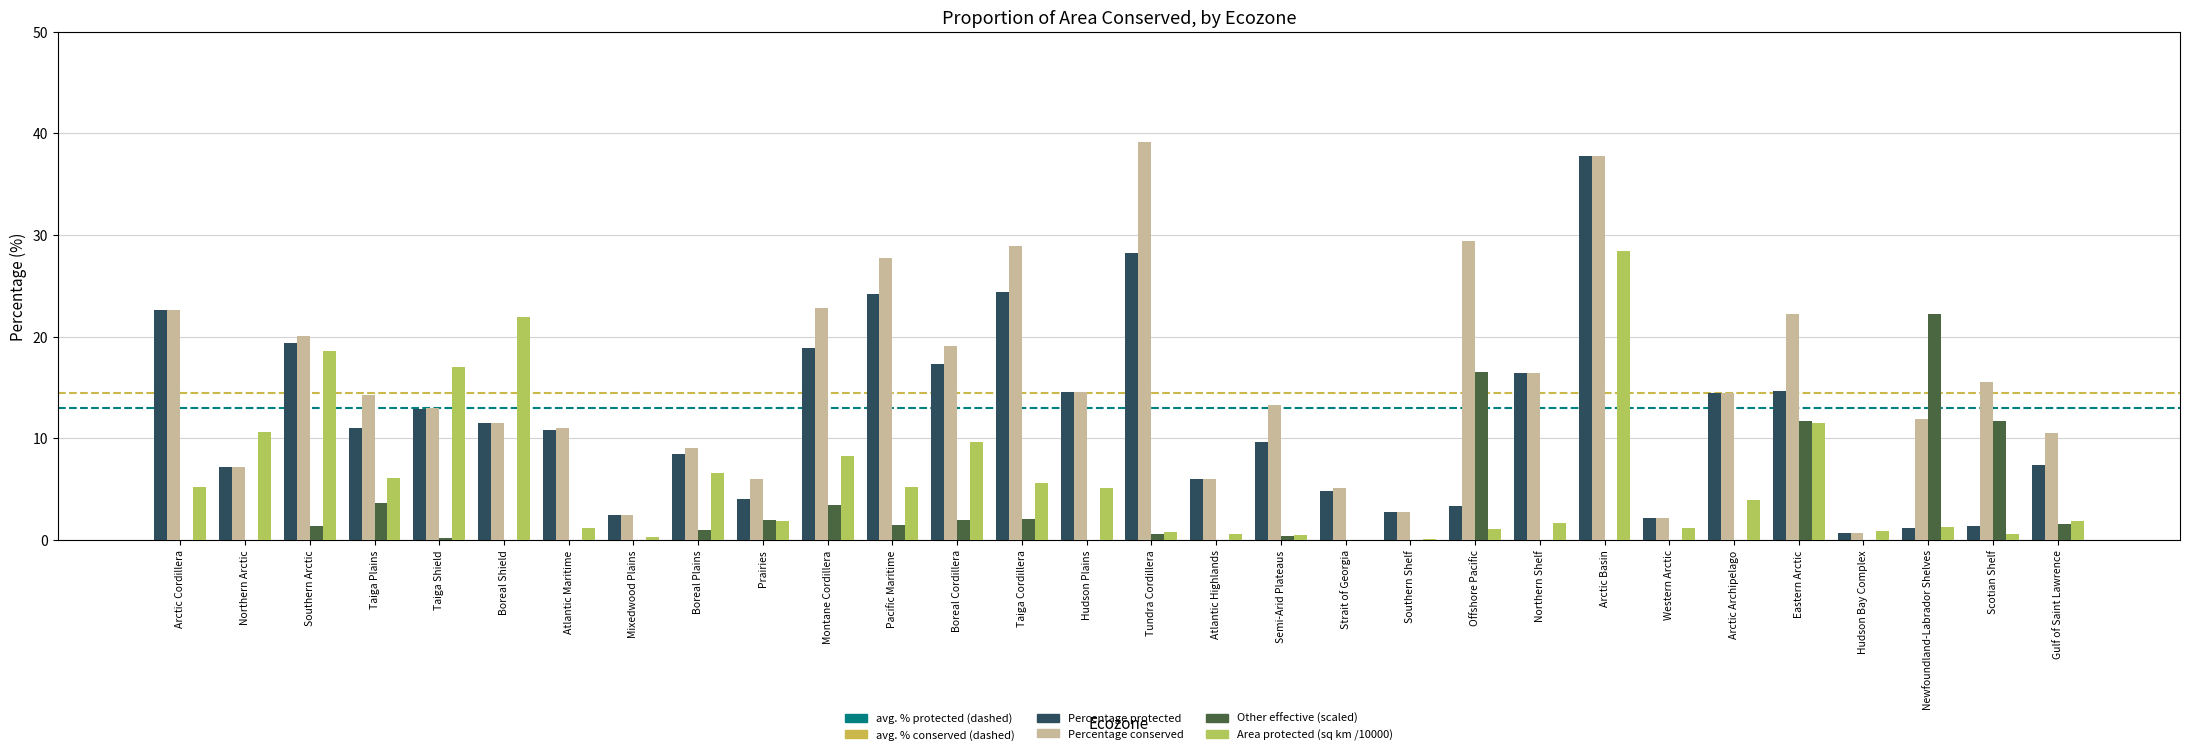

How many data points does each series have?

30